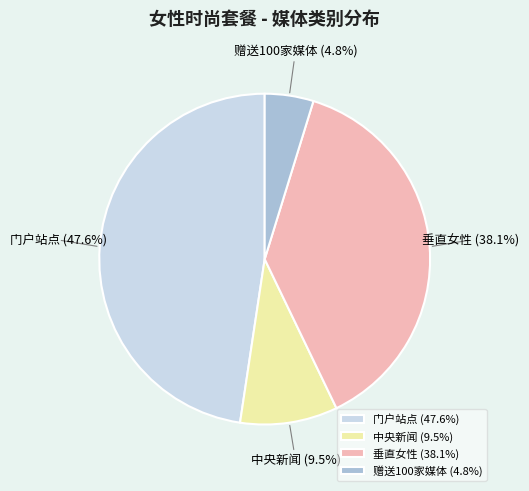

How many slices are in this pie chart?

4